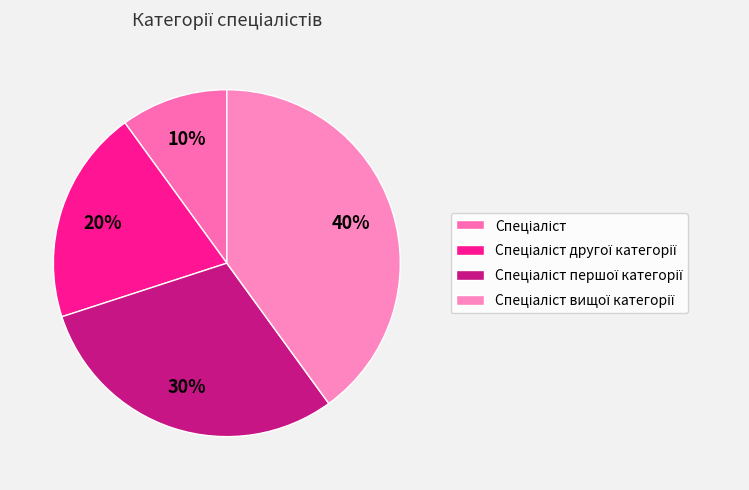

To the nearest percent, what is the average slice percentage?

25%